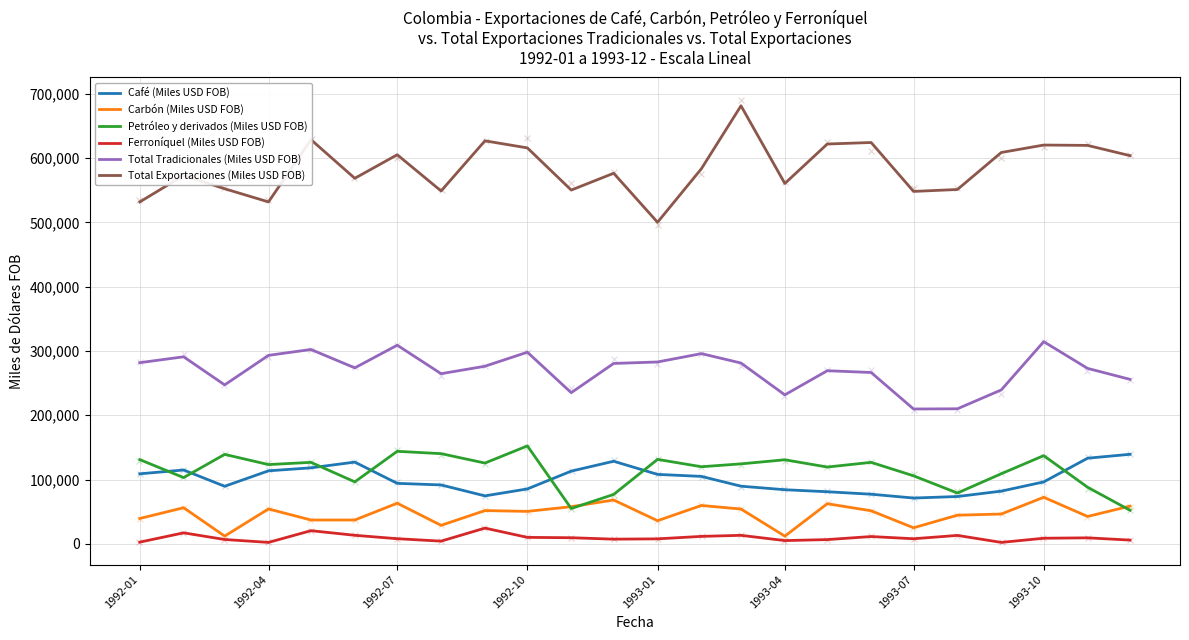

Which series has the widest spread of Y values?

Total Exportaciones (Miles USD FOB)